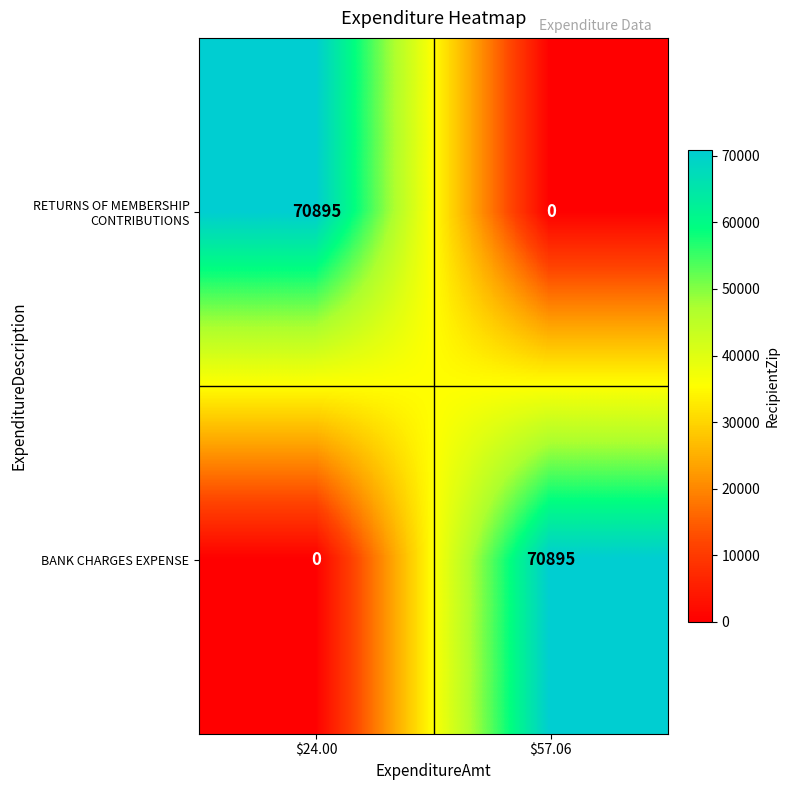

What is the spread (max minus min) of values at $24.00?

70895